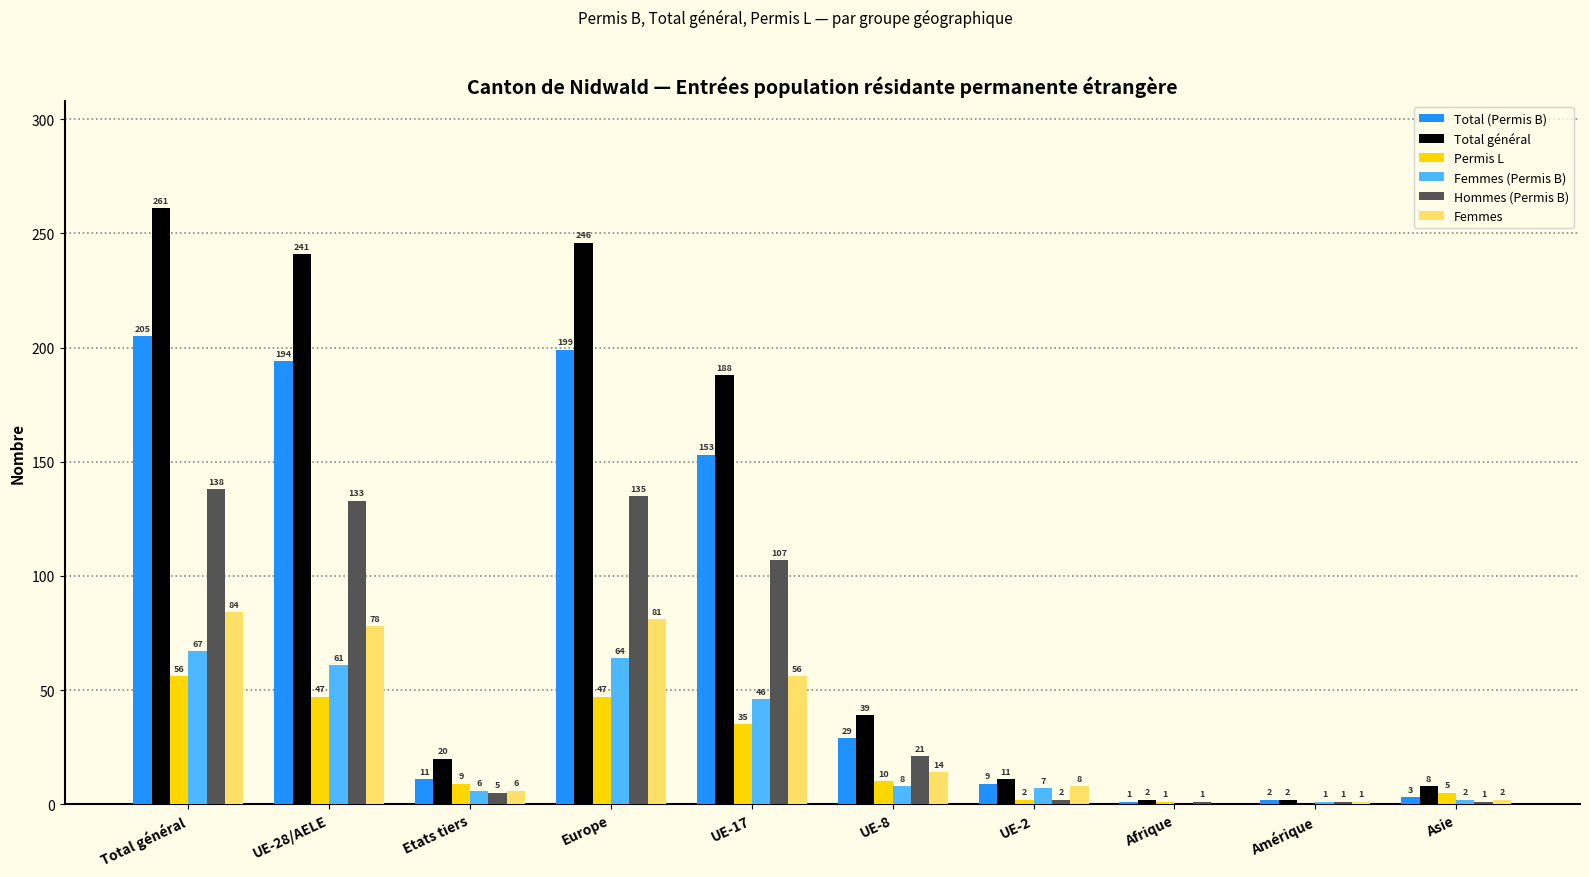

How many distinct data groups are displayed?

6